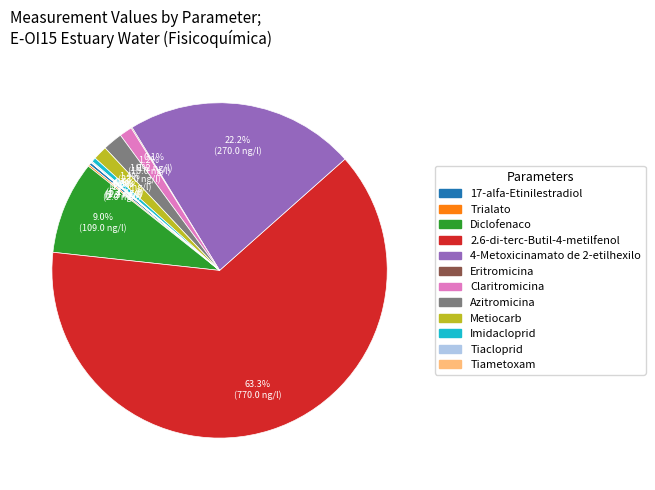

Which slice is the largest?

2.6-di-terc-Butil-4-metilfenol